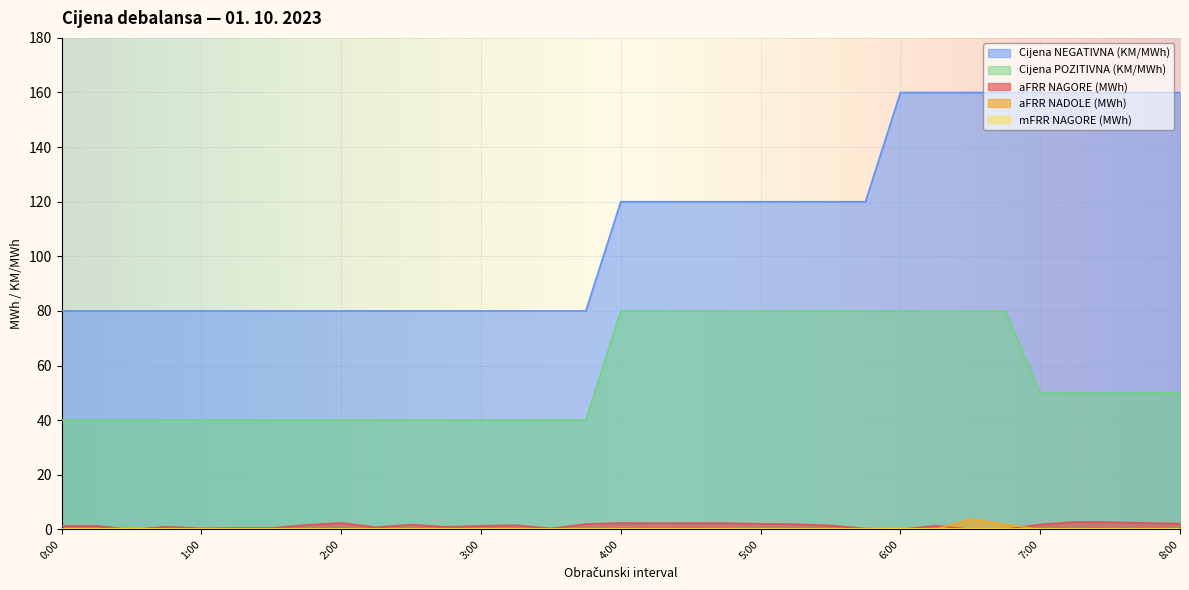

True or false: Cijena POZITIVNA (KM/MWh) has more than 2 points higher than both neighbors.

False